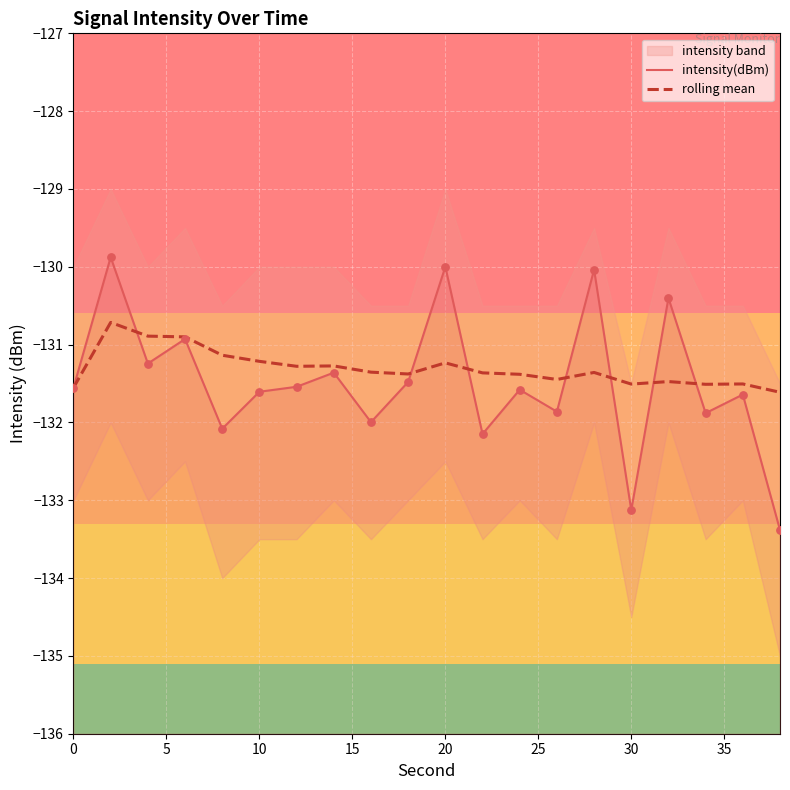

What are all the series names shown in the legend?

intensity(dBm), rolling mean